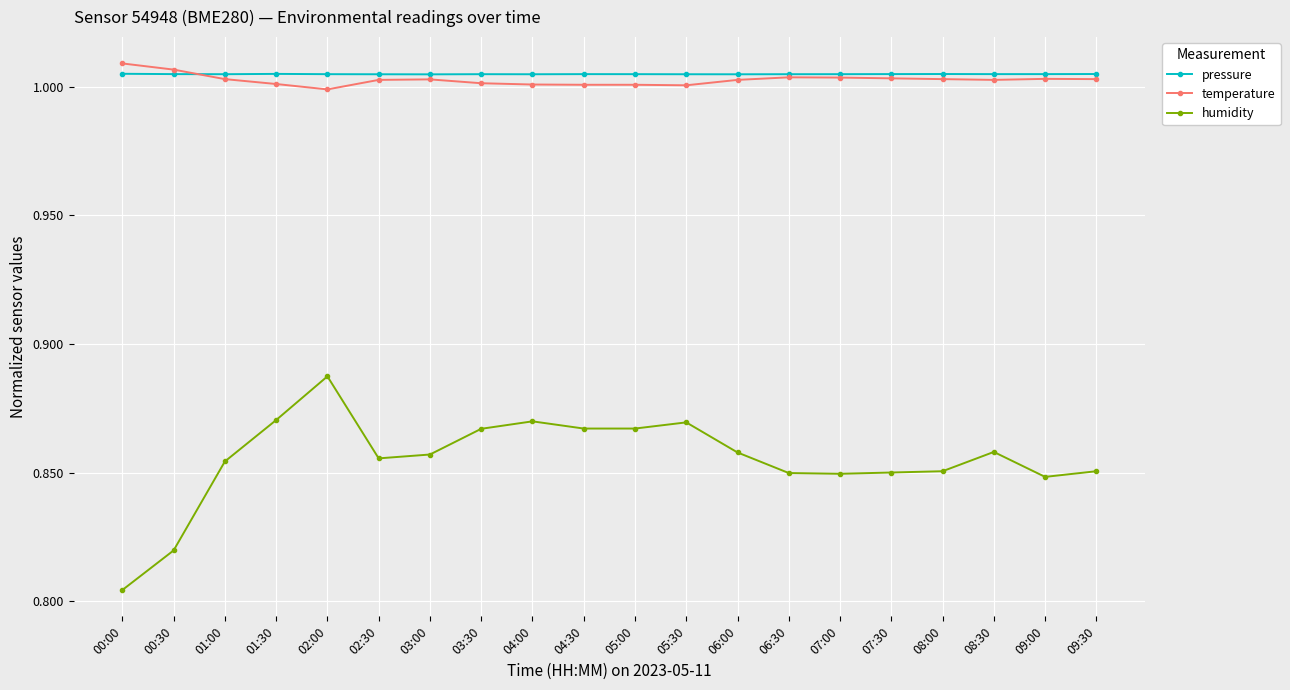

What is the label of the 12th point from the right?

04:00